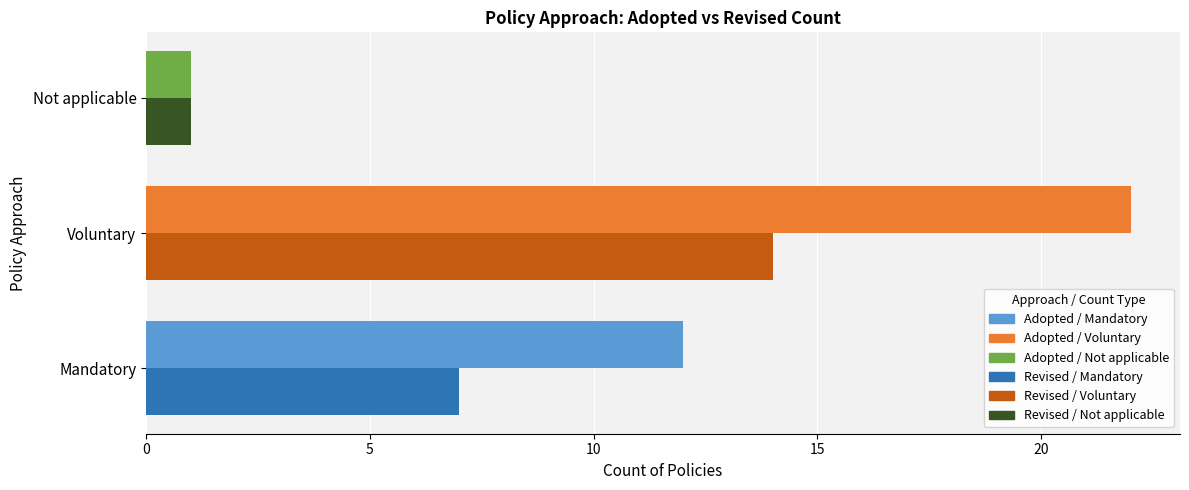

How many series are shown in this chart?

2